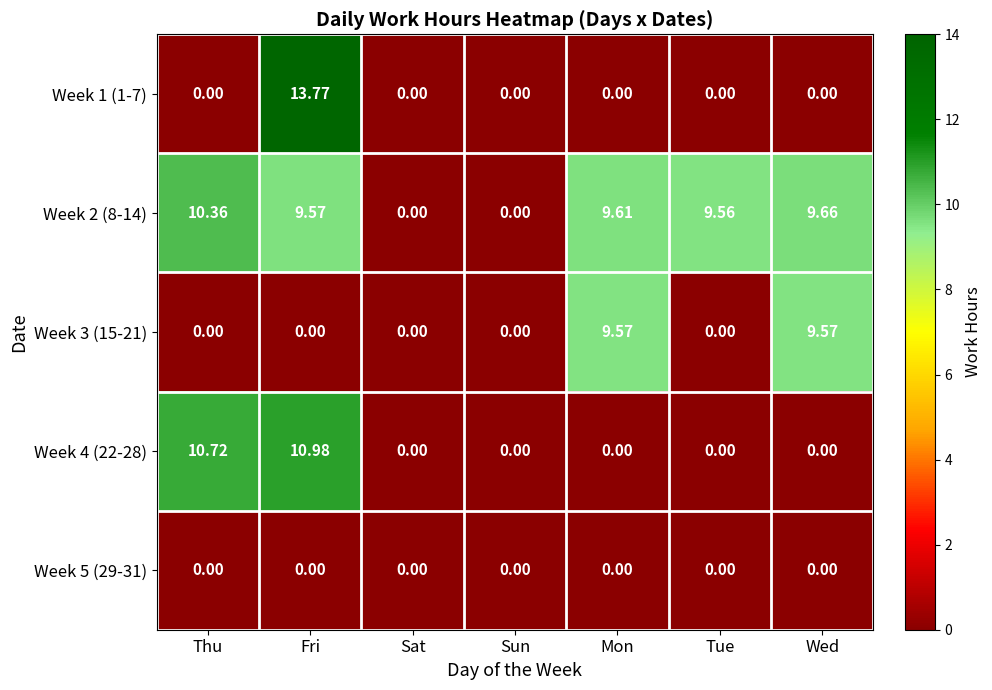

At which category is the sum across all series the highest?

Fri